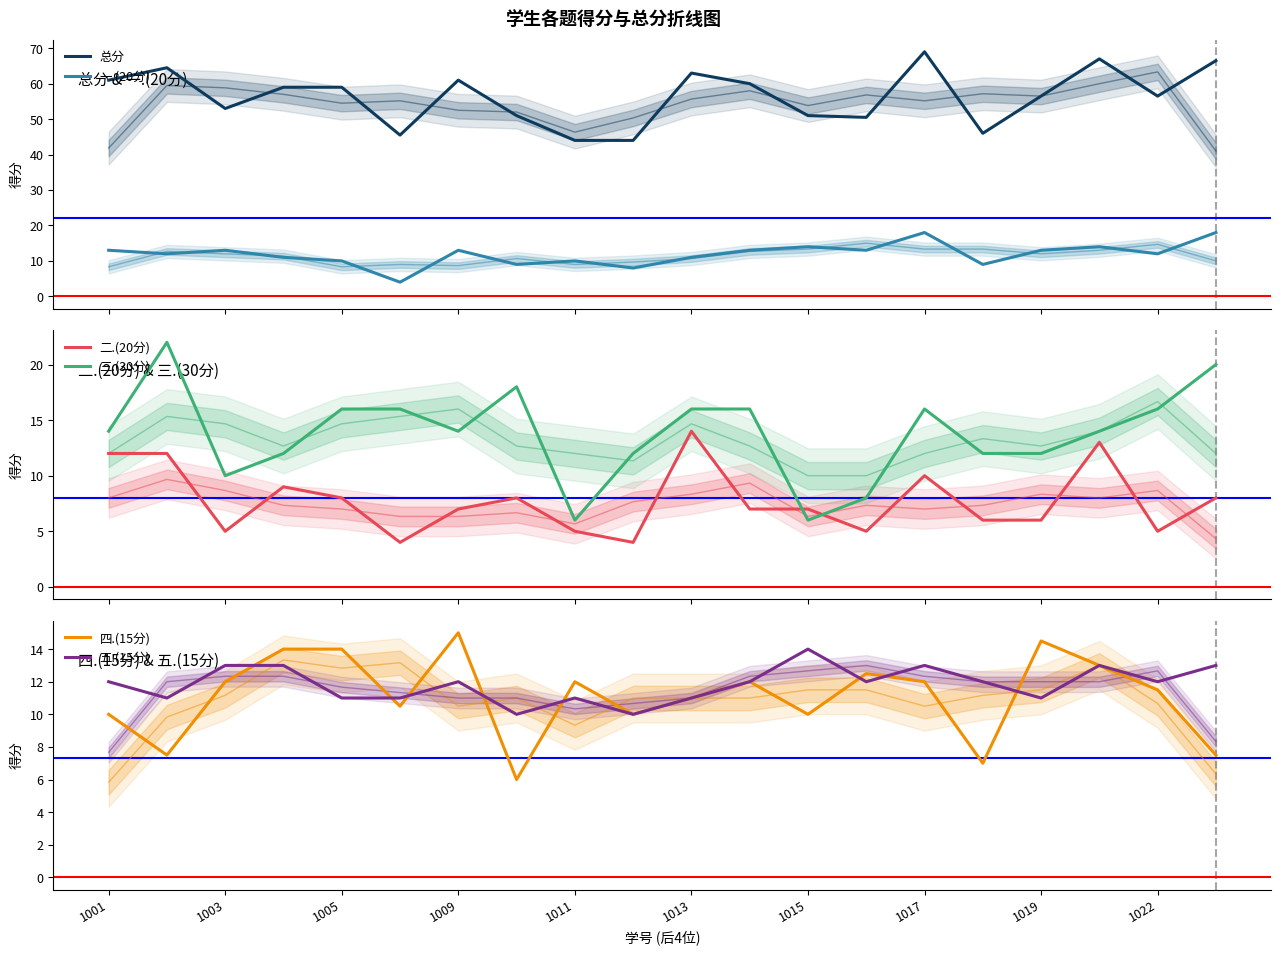

What is the highest value of the 四.(15分) series?

15.0